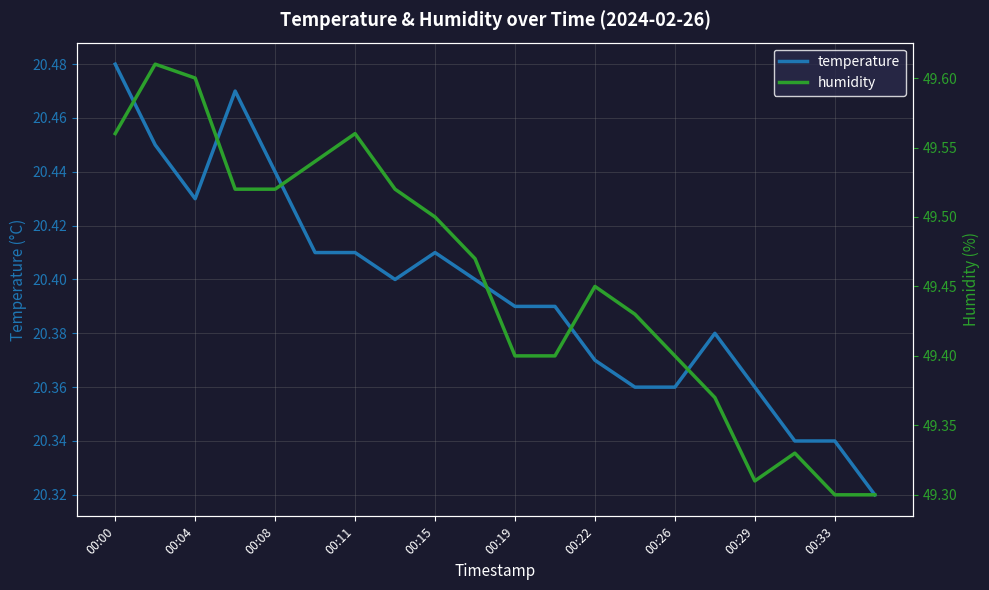

List the series in order of their peak value, highest first.

humidity, temperature